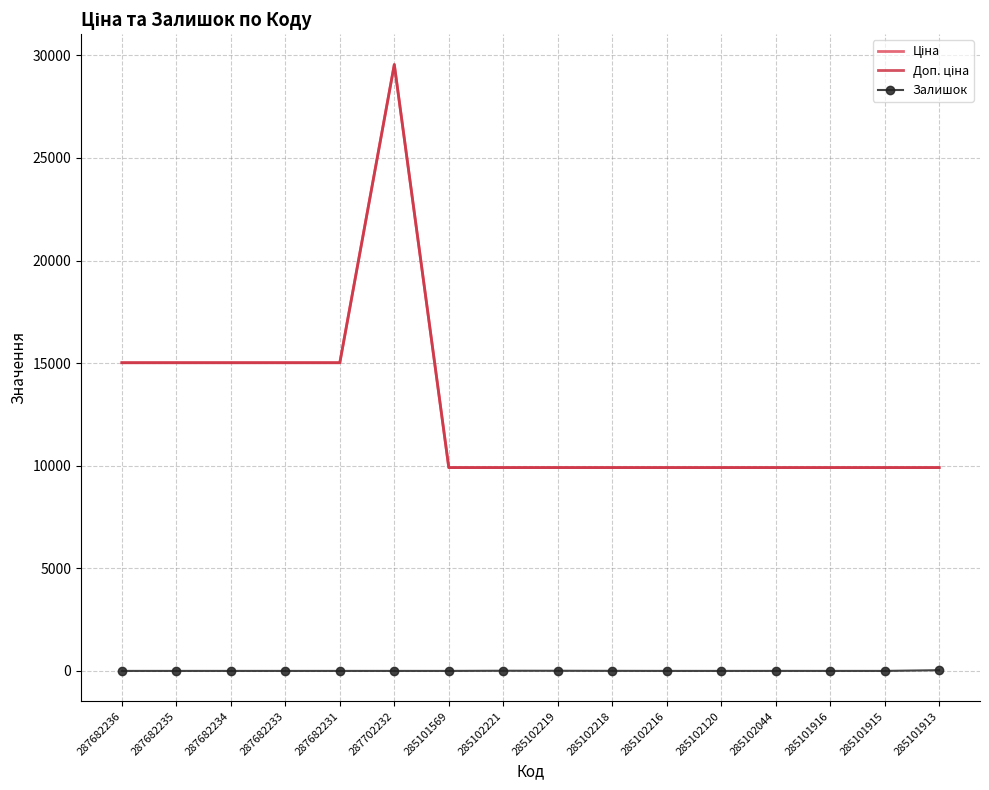

True or false: Ціна and Залишок intersect in this chart.

False